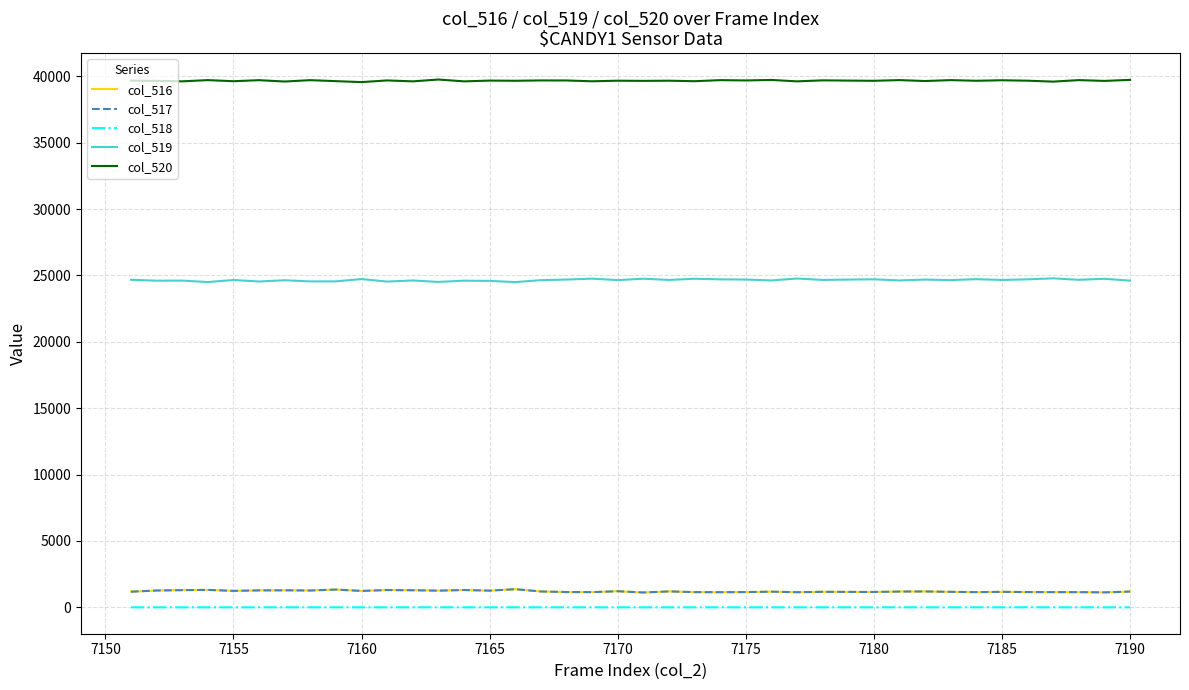

True or false: col_518 and col_519 intersect in this chart.

False